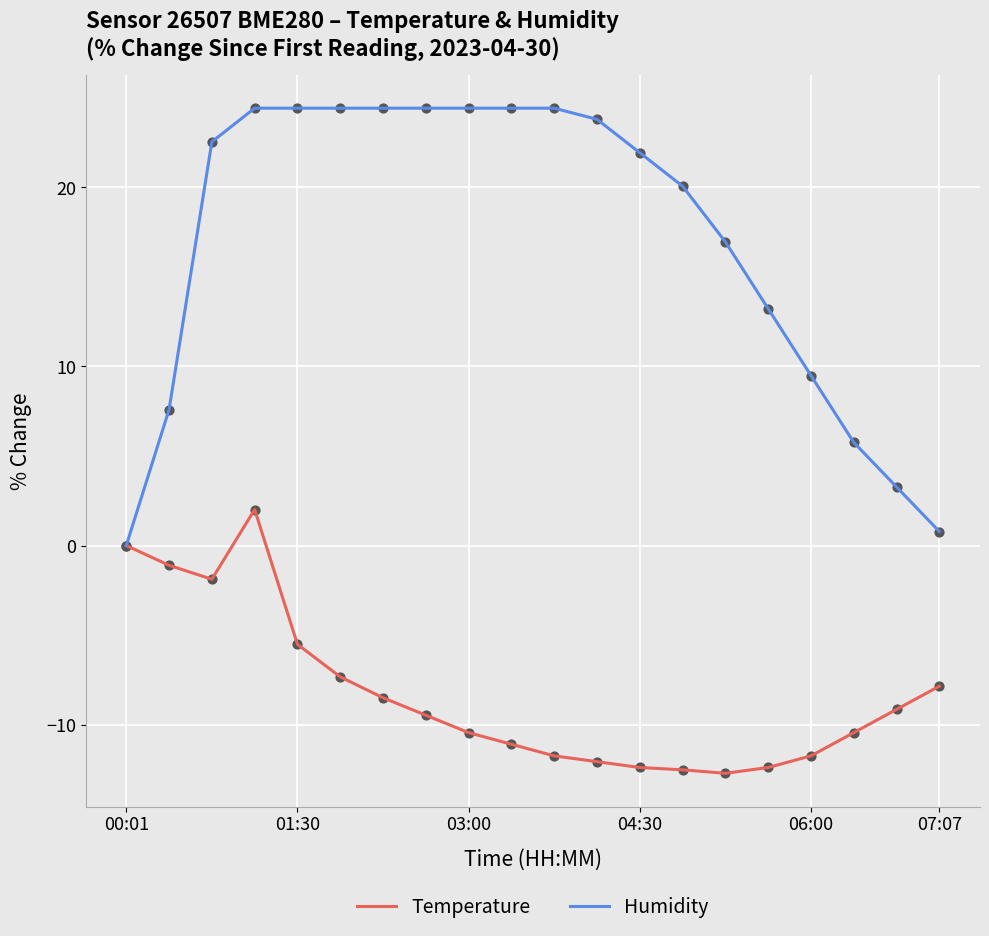

Which series has the largest total across all categories?

Humidity